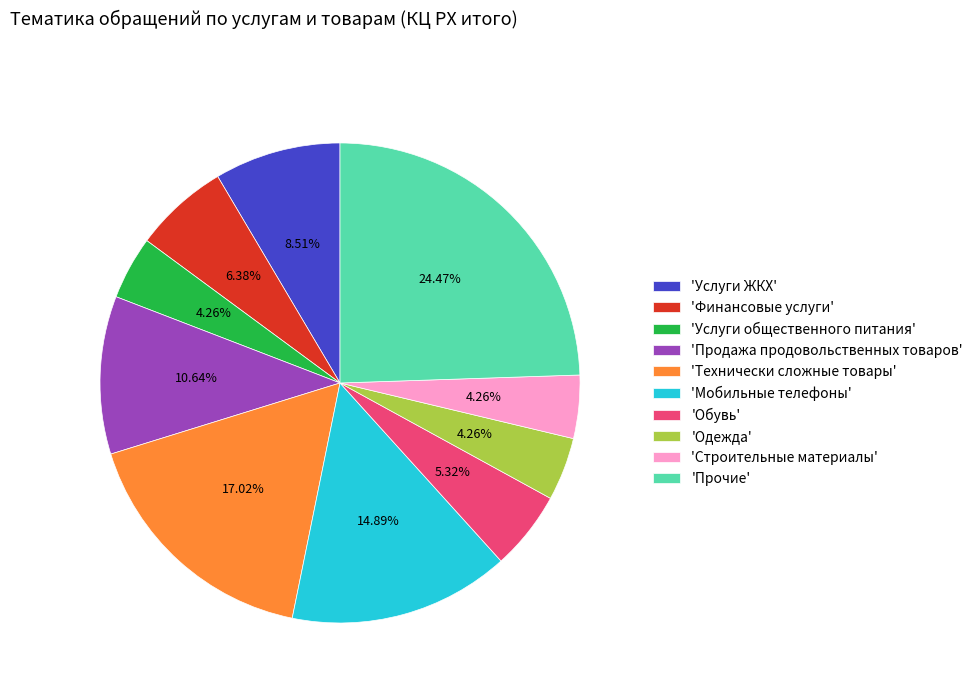

Is there a majority slice in this chart?

No